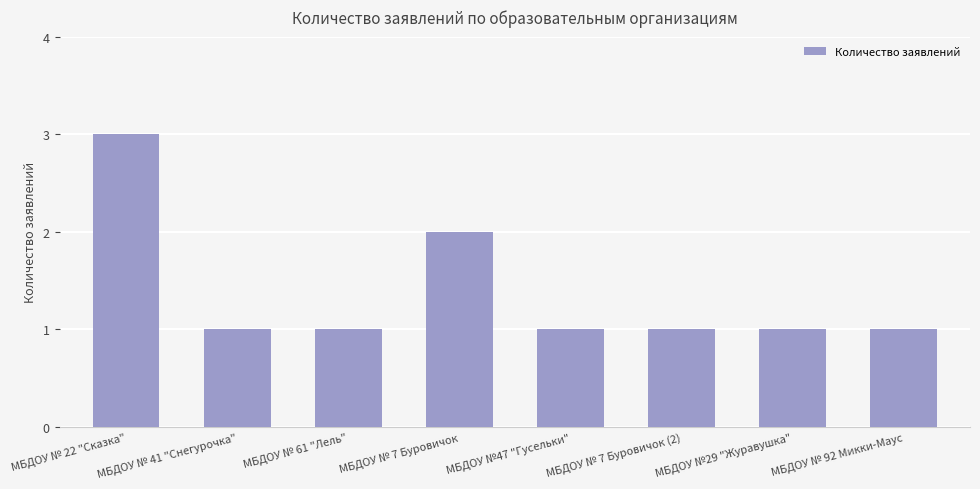

Reading right to left, transcribe all the data shown in this chart.

1	1	1	1	2	1	1	3